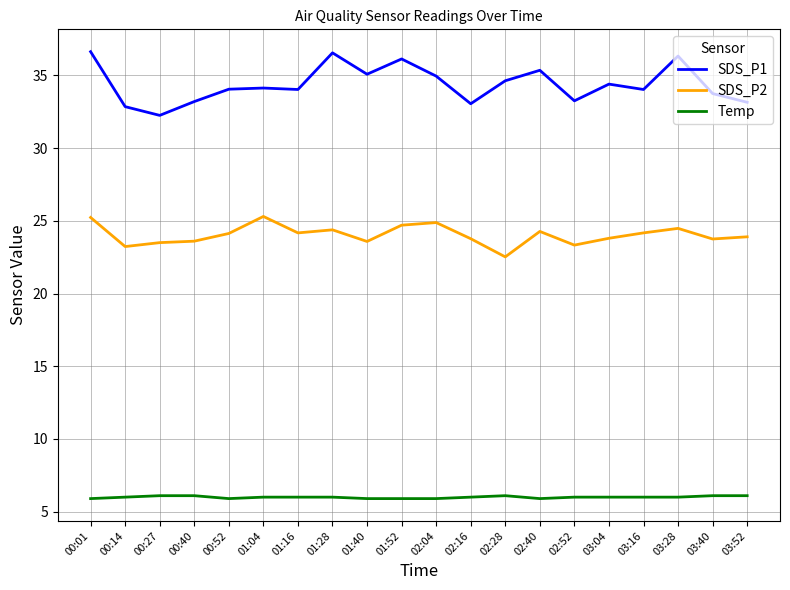

Between 00:40 and 01:04, which series saw the biggest shift?

SDS_P2